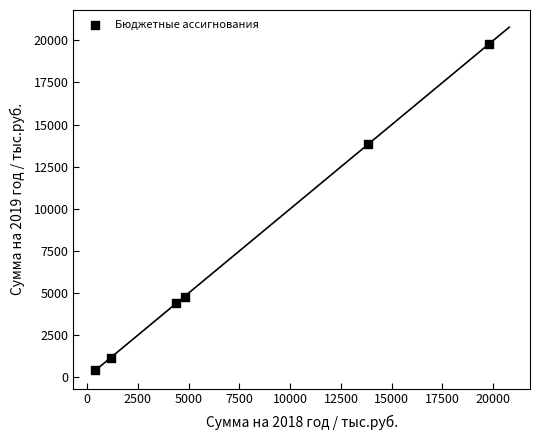

What is the average Y value?

7394.1